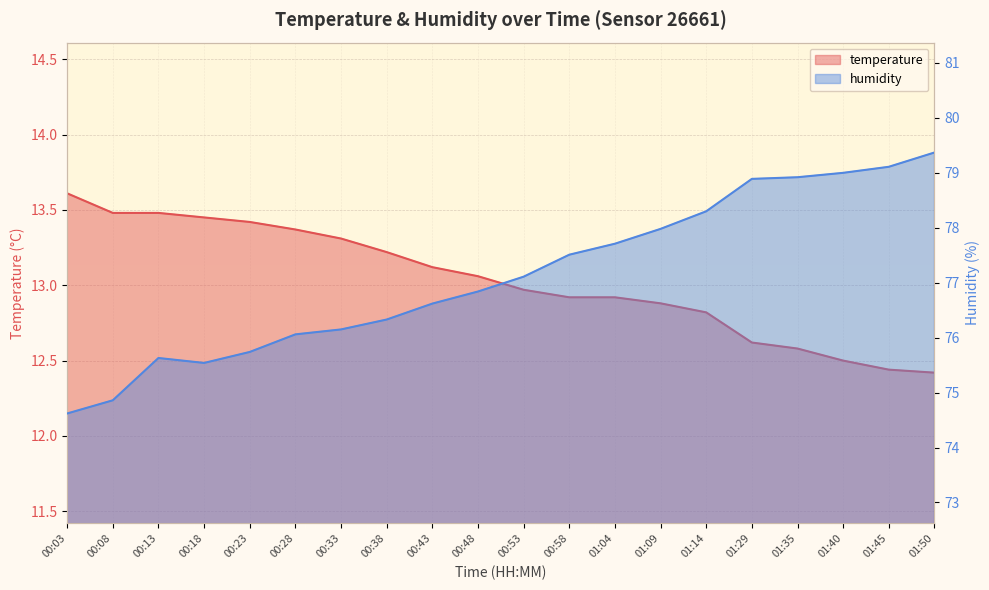

True or false: humidity has more than 0 points higher than both neighbors.

True